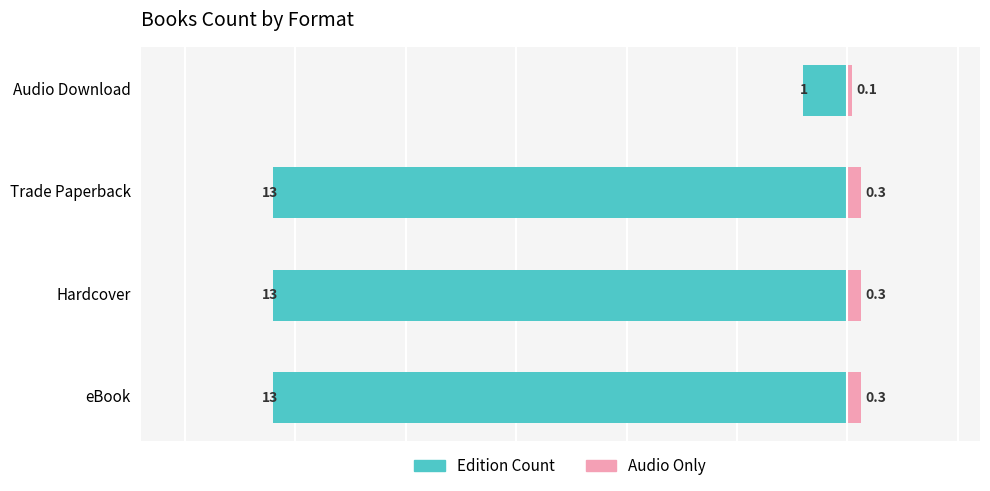

Does the chart contain any negative values?

Yes